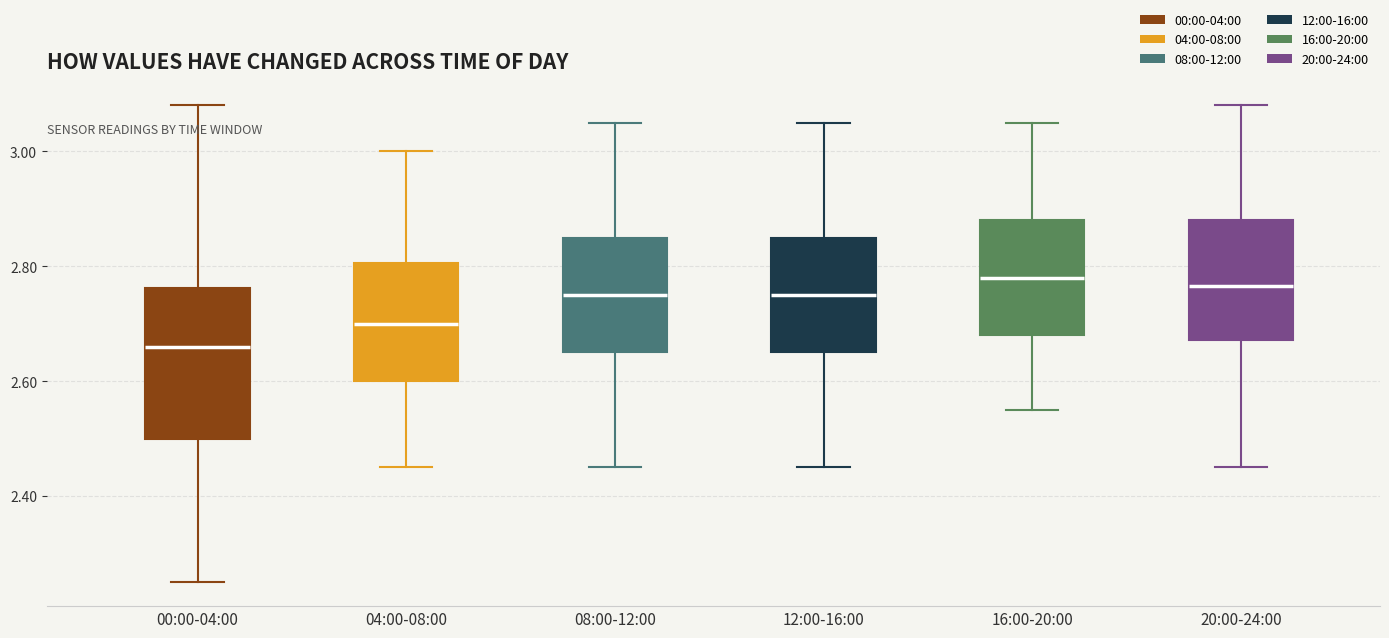

Reading left to right, read every box against the y-axis: the position of its median line, the range the box covers, and the ends of its whiskers. The values are not printed on the chart, so give them approximately, as read against the axis.

00:00-04:00: median 2.66, box 2.50 to 2.76, whiskers 2.26 to 3.08
04:00-08:00: median 2.70, box 2.60 to 2.80, whiskers 2.46 to 3.00
08:00-12:00: median 2.76, box 2.66 to 2.86, whiskers 2.46 to 3.06
12:00-16:00: median 2.76, box 2.66 to 2.86, whiskers 2.46 to 3.06
16:00-20:00: median 2.78, box 2.68 to 2.88, whiskers 2.56 to 3.06
20:00-24:00: median 2.76, box 2.68 to 2.88, whiskers 2.46 to 3.08